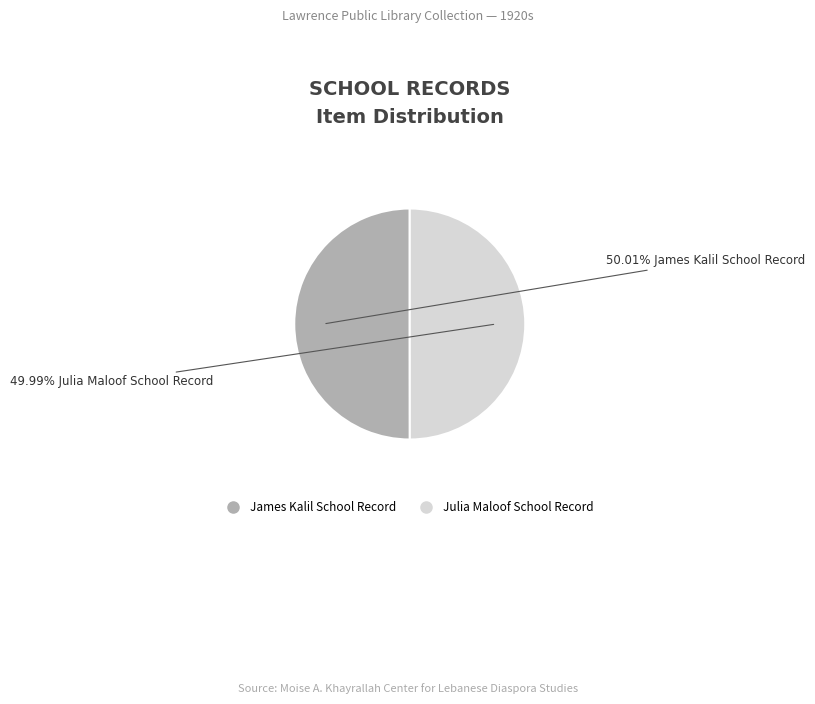

Does any single category account for the majority?

Yes